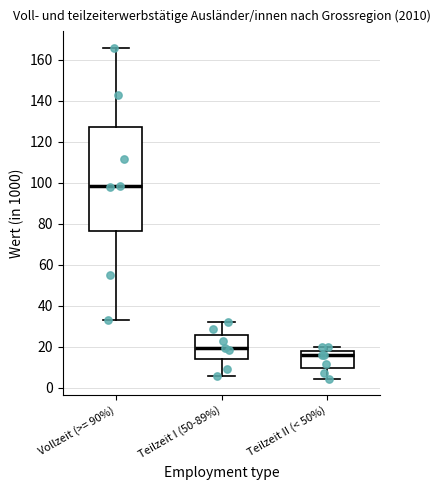

Reading left to right, transcribe this box plot: for each box, give where its median line is, the range the box spans, and where its two whiskers end, as read against the y-axis. The values are not printed on the chart, so give them approximately, as read against the axis.

Vollzeit (>= 90%): median 98, box 76 to 128, whiskers 34 to 166
Teilzeit I (50-89%): median 20, box 14 to 26, whiskers 6 to 32
Teilzeit II (< 50%): median 16, box 10 to 18, whiskers 4 to 20